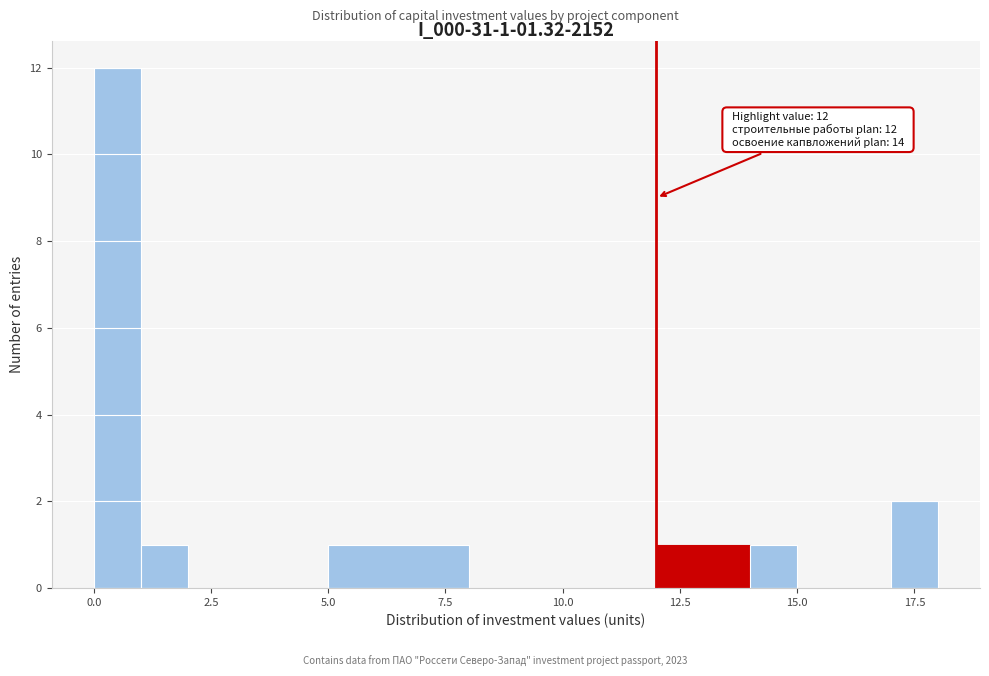

Around what value on the x-axis is the tallest bar? Give the approximate position of its centre, as read against the axis.

0.5